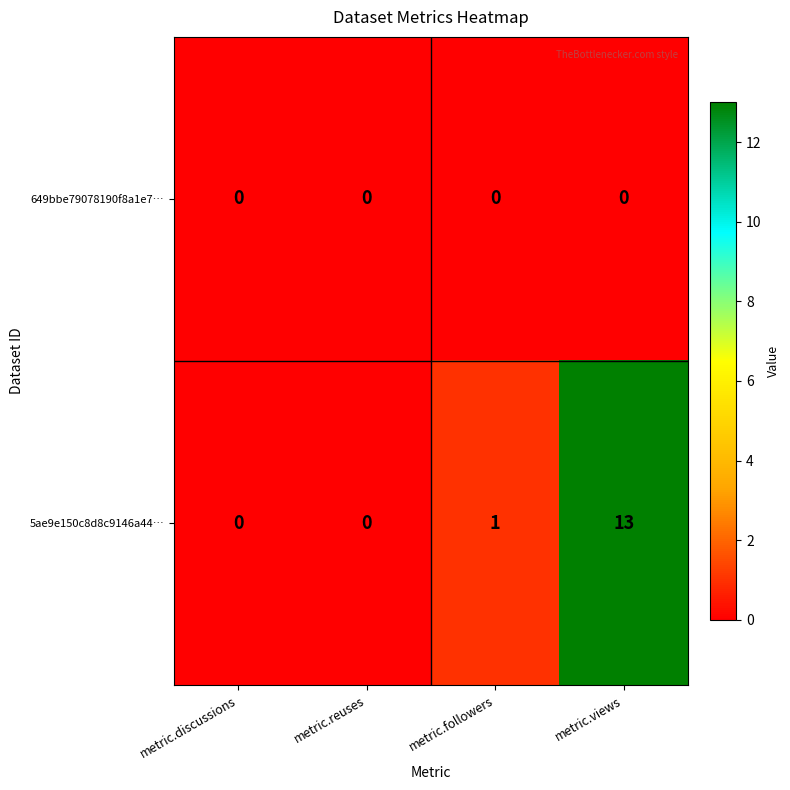

Which series changed the most between metric.reuses and metric.views?

5ae9e150c8d8c9146a44…